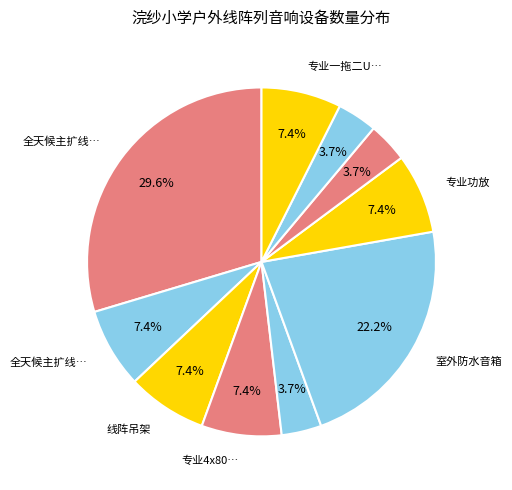

What is the smallest slice in the pie chart?

专业2x1000W纯后级功放